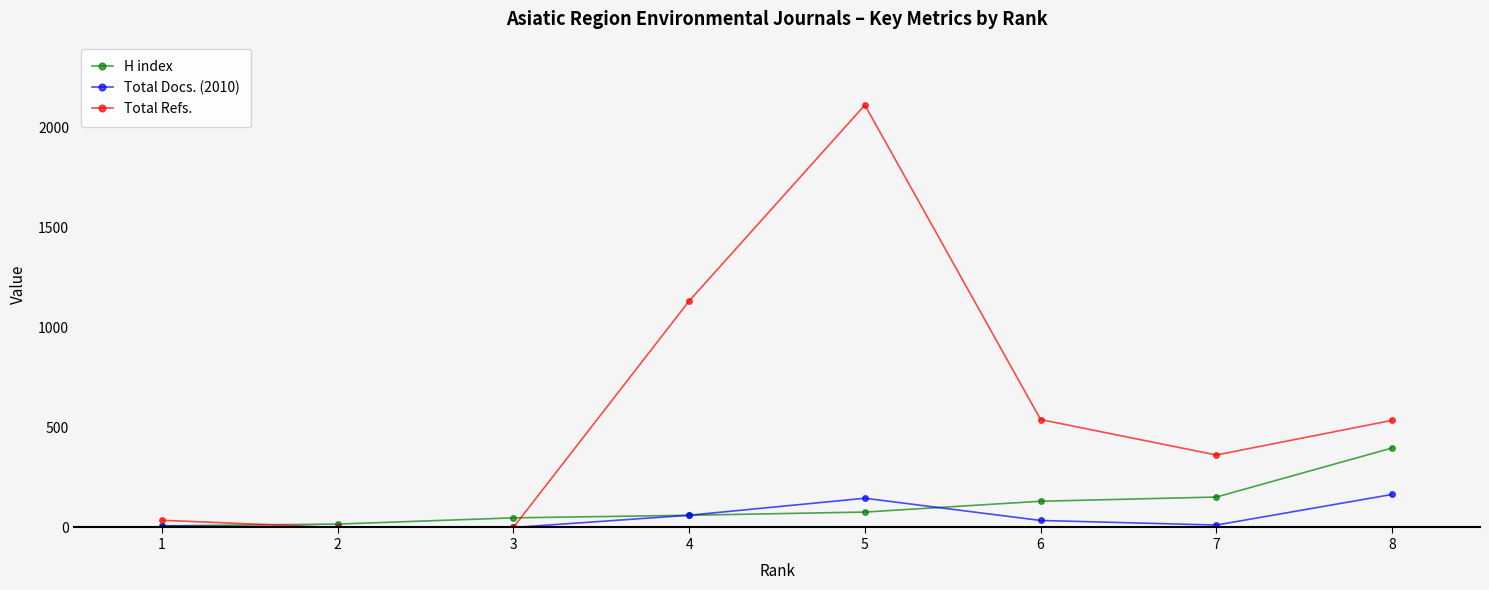

What is the difference between the maximum and minimum values in the Total Docs. (2010) series?

165